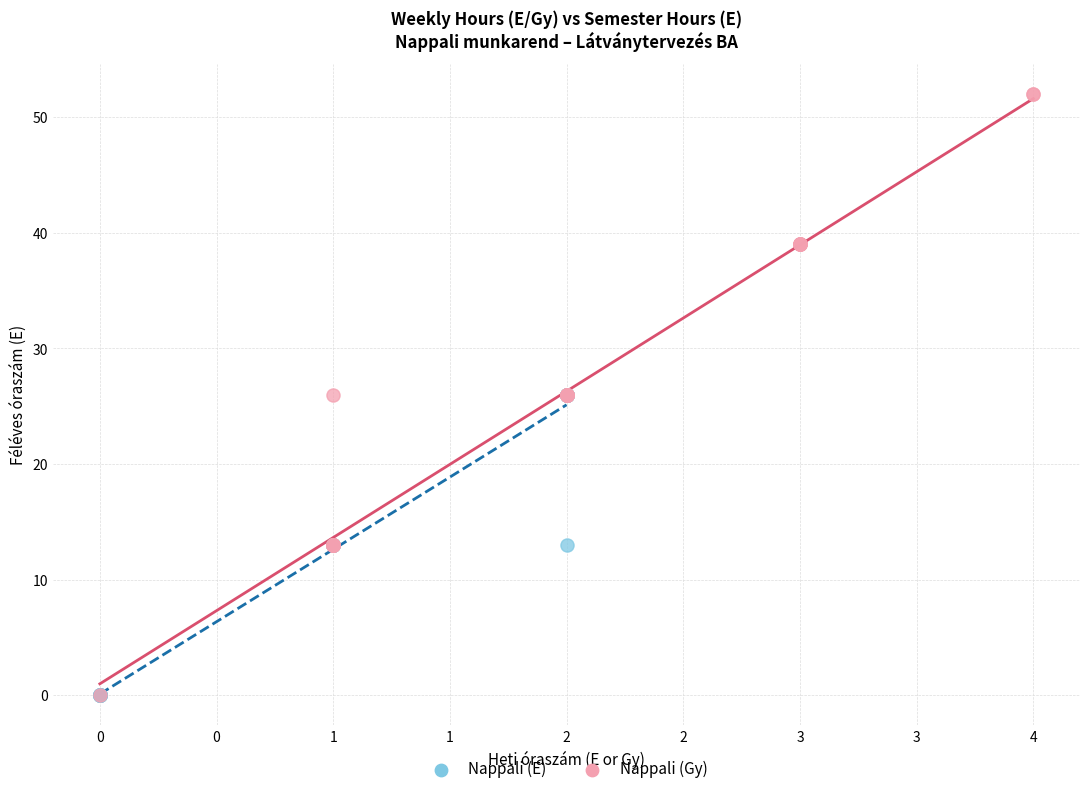

Which series contains the highest Y value?

Nappali (Gy)